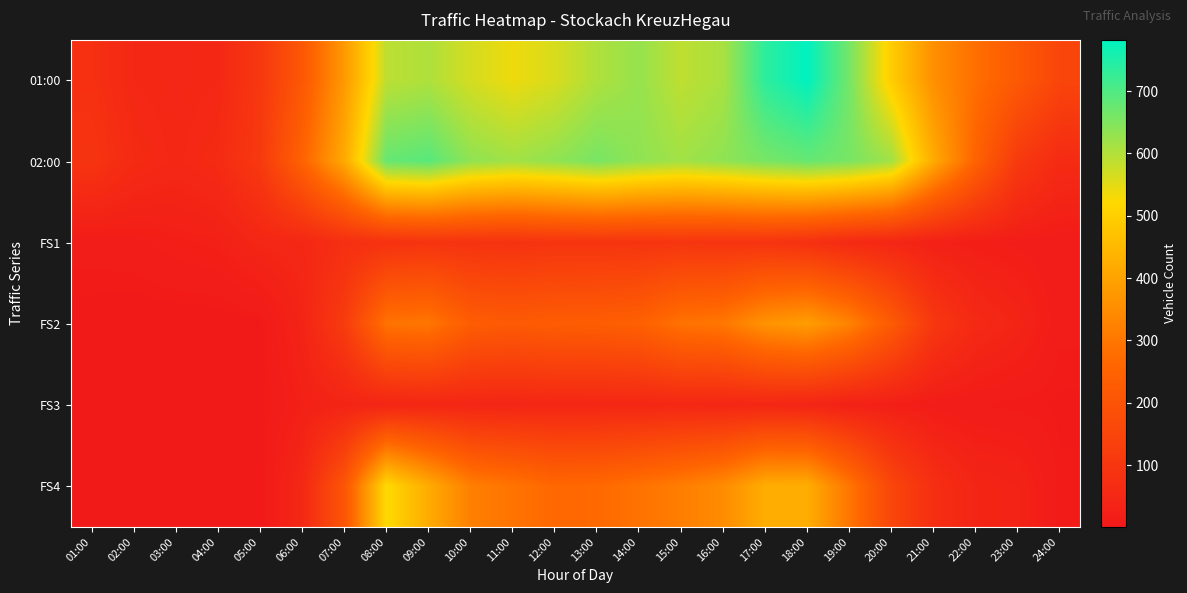

How many series are shown in this chart?

6